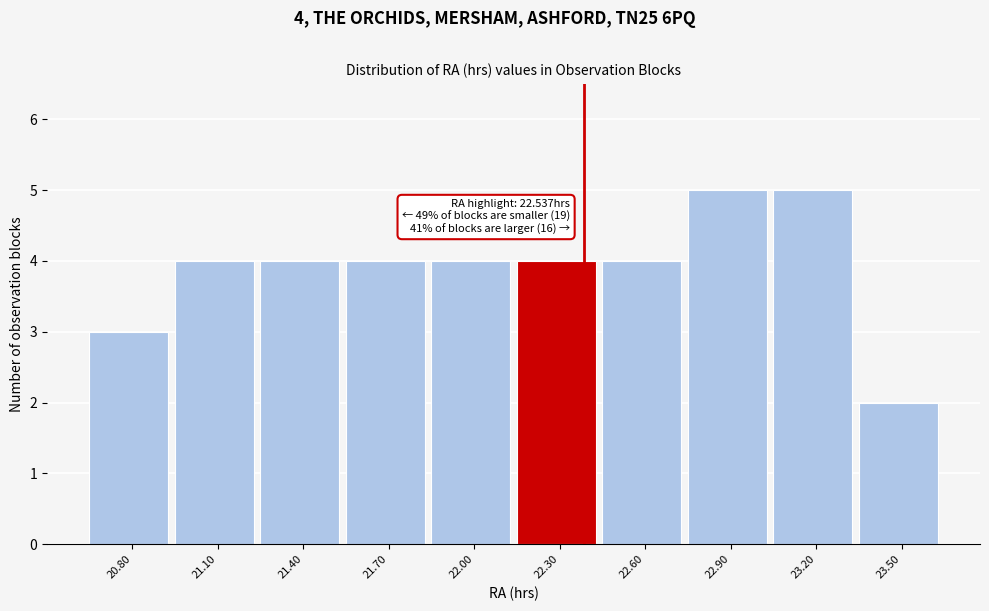

Reading right to left, list all the values displayed in this chart.

23.50=2	23.20=5	22.90=5	22.60=4	22.30=4	22.00=4	21.70=4	21.40=4	21.10=4	20.80=3